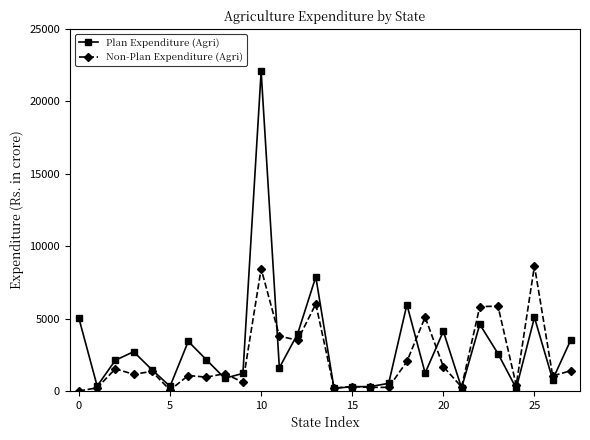

What is the difference between the maximum and minimum values in the Plan Expenditure (Agri) series?

21894.3